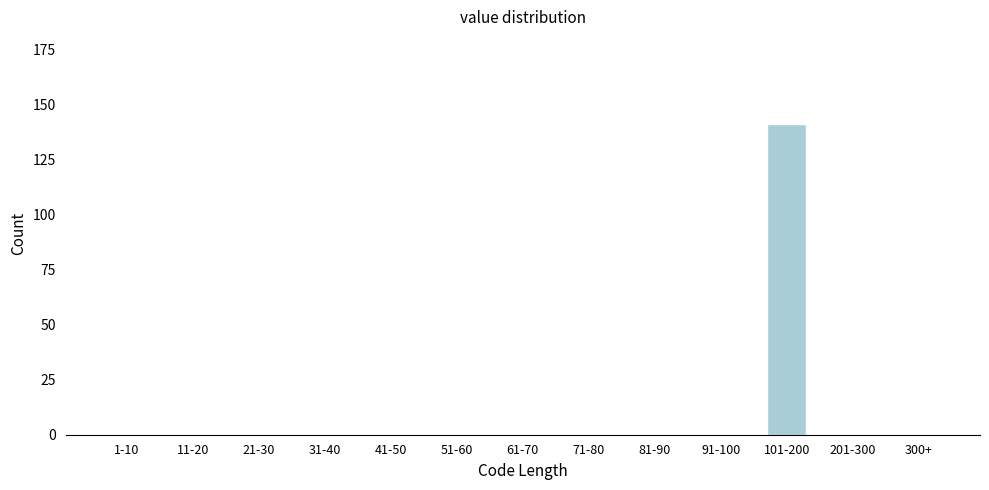

Reading right to left, list all the values displayed in this chart.

300+=0	201-300=0	101-200=141	91-100=0	81-90=0	71-80=0	61-70=0	51-60=0	41-50=0	31-40=0	21-30=0	11-20=0	1-10=0